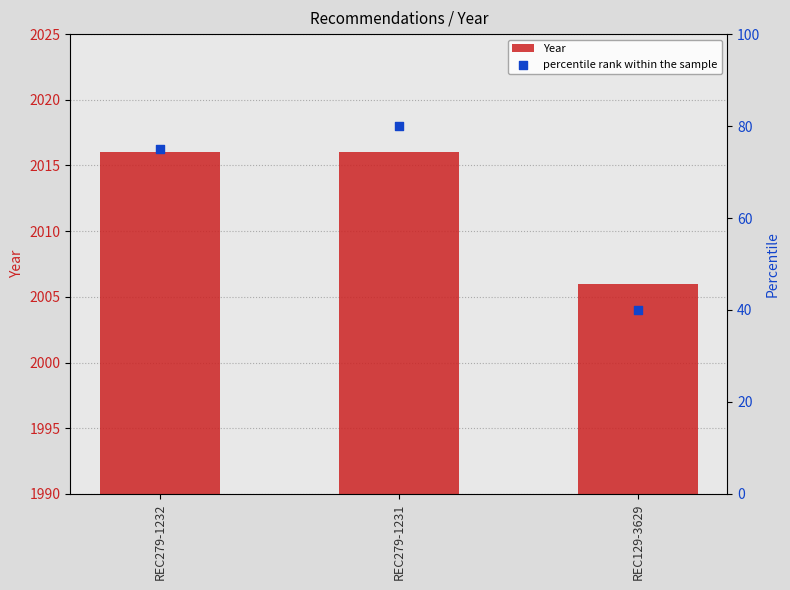

What is the total value across all series at REC279-1231?

2096